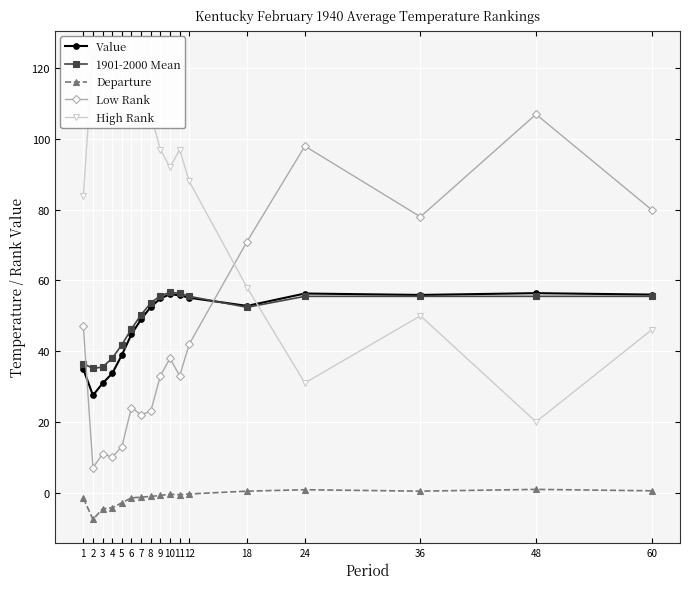

What is the highest value of the Low Rank series?

107.0